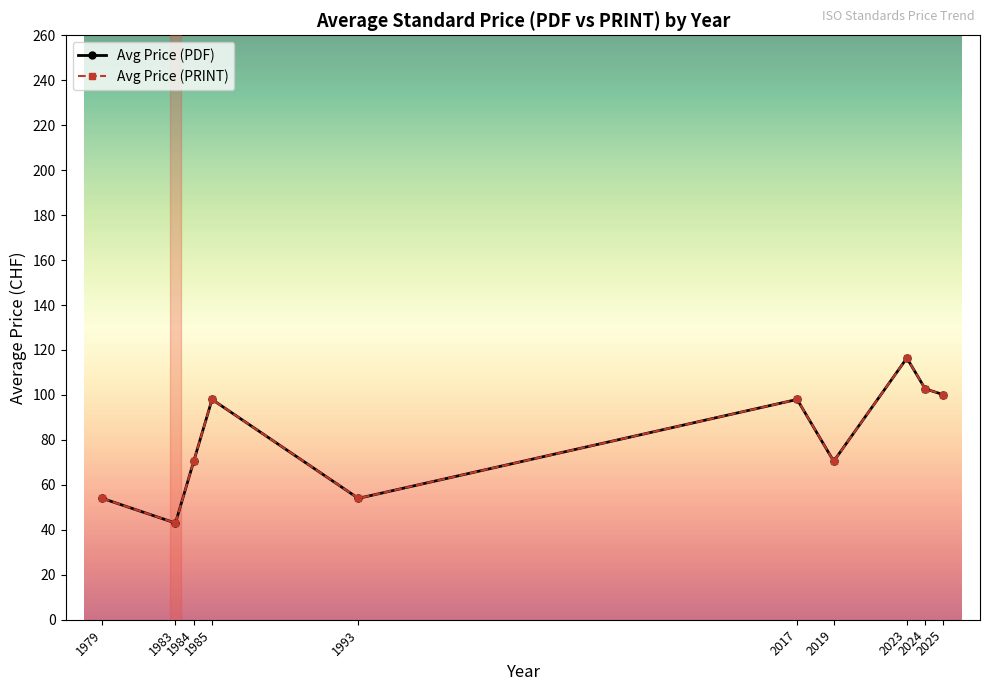

Between 1979 and 2023, which is larger?

2023